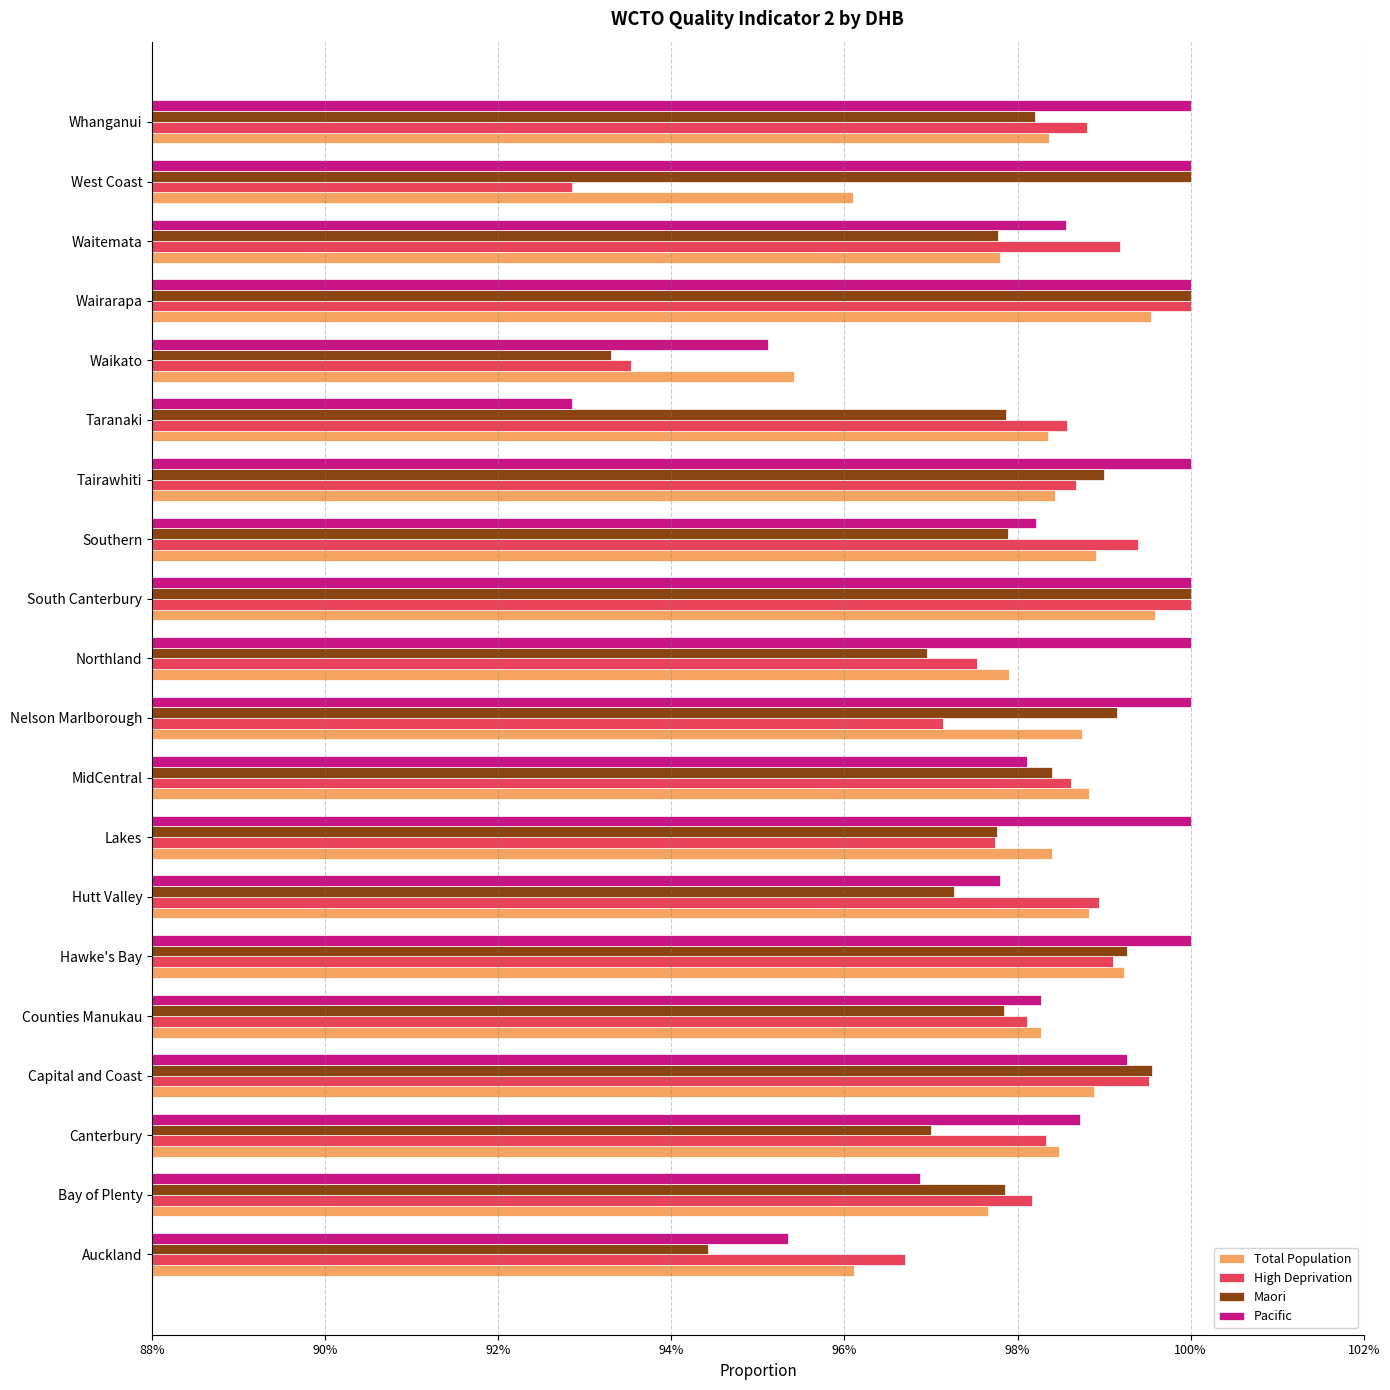

What is the sum of all Maori values?

19.6